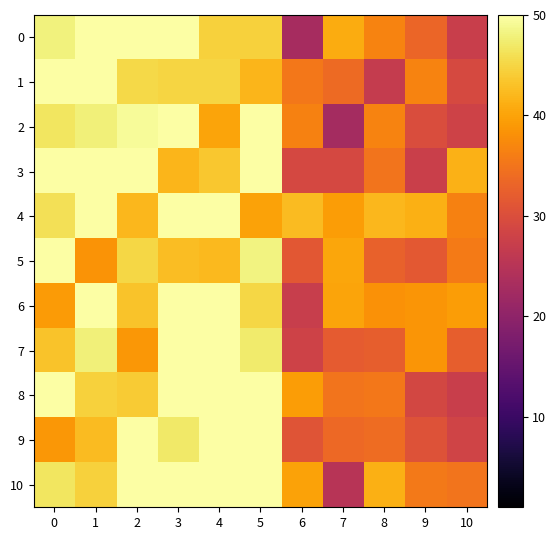

Reading left to right, transcribe all the data shown in this chart.

0: 0=48.0	1=50.0	2=50.0	3=50.0	4=44.5	5=44.5	6=22.9	7=40.9	8=36.6	9=33.3	10=27.3
1: 0=50.0	1=50.0	2=45.4	3=44.9	4=44.9	5=41.9	6=35.4	7=33.9	8=26.7	9=36.8	10=29.2
2: 0=46.7	1=47.9	2=49.3	3=50.0	4=40.2	5=50.0	6=36.5	7=22.7	8=36.7	9=29.7	10=28.0
3: 0=50.0	1=50.0	2=50.0	3=41.9	4=43.6	5=50.0	6=29.0	7=29.0	8=34.9	9=27.6	10=41.5
4: 0=46.1	1=50.0	2=42.0	3=50.0	4=50.0	5=40.0	6=42.5	7=39.4	8=42.0	9=41.3	10=36.6
5: 0=50.0	1=38.4	2=45.1	3=42.7	4=42.2	5=48.2	6=31.3	7=40.3	8=32.7	9=31.5	10=35.7
6: 0=39.3	1=50.0	2=43.2	3=50.0	4=50.0	5=45.2	6=27.1	7=40.0	8=38.3	9=38.7	10=39.3
7: 0=43.2	1=47.7	2=38.9	3=50.0	4=50.0	5=47.3	6=28.0	7=32.0	8=32.2	9=38.7	10=32.2
8: 0=50.0	1=44.6	2=43.9	3=50.0	4=50.0	5=50.0	6=39.3	7=34.9	8=35.4	9=28.8	10=27.4
9: 0=38.7	1=42.5	2=50.0	3=47.0	4=50.0	5=50.0	6=31.0	7=33.6	8=34.1	9=30.7	10=28.2
10: 0=46.6	1=44.6	2=50.0	3=50.0	4=50.0	5=50.0	6=39.9	7=25.0	8=41.3	9=35.6	10=34.9